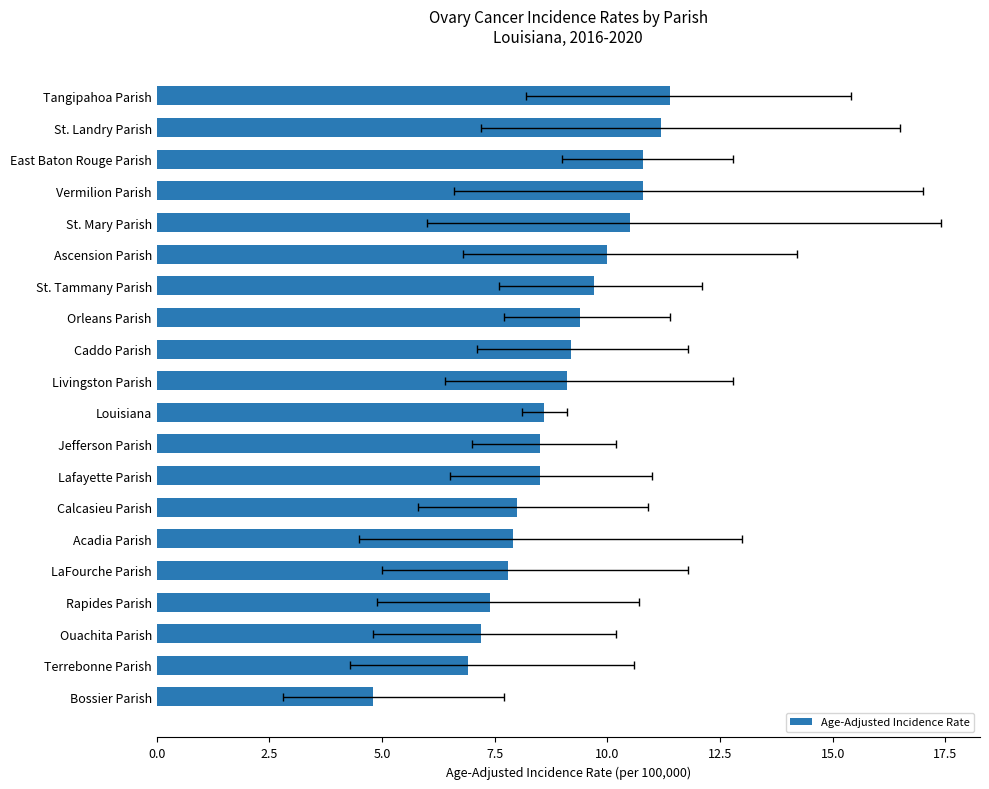

What is the maximum value shown in the chart?

11.4